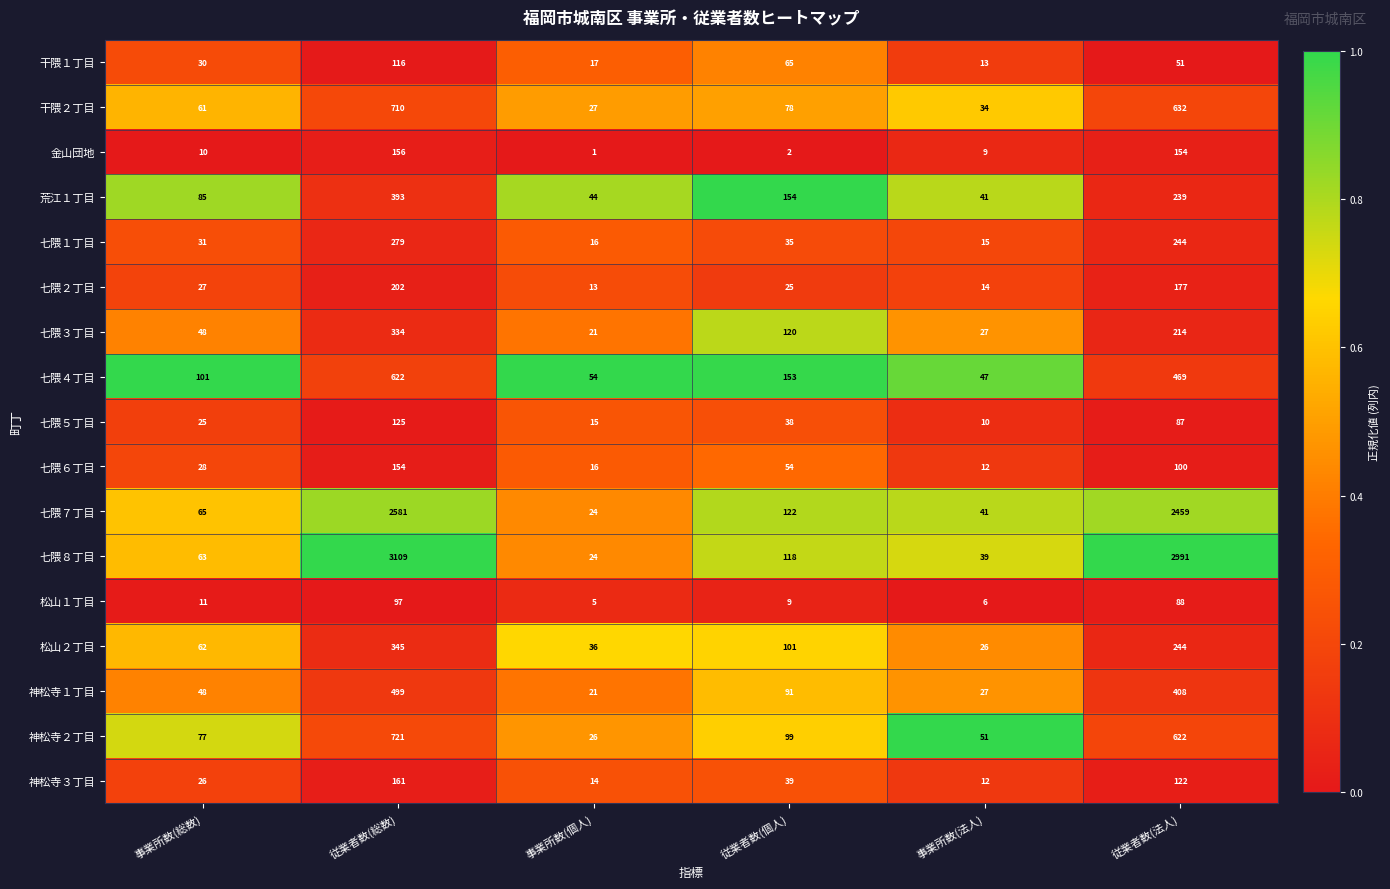

Count the number of data series in this chart.

17